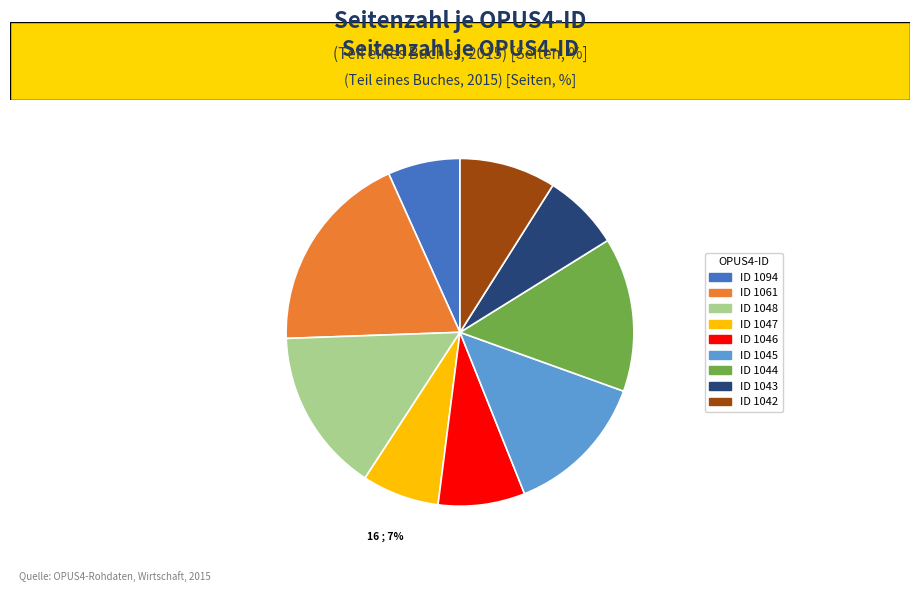

To the nearest percent, what is the combined percentage of ID 1046 and ID 1094?

15%